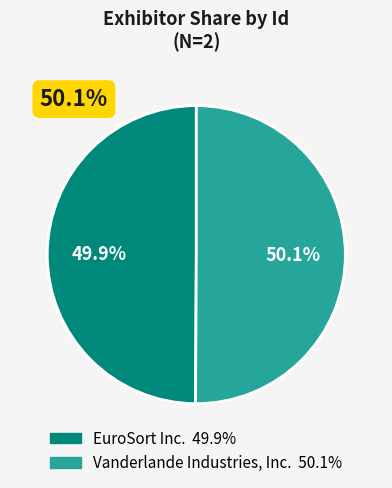

Between Vanderlande Industries, Inc. and EuroSort Inc., which is larger?

Vanderlande Industries, Inc.